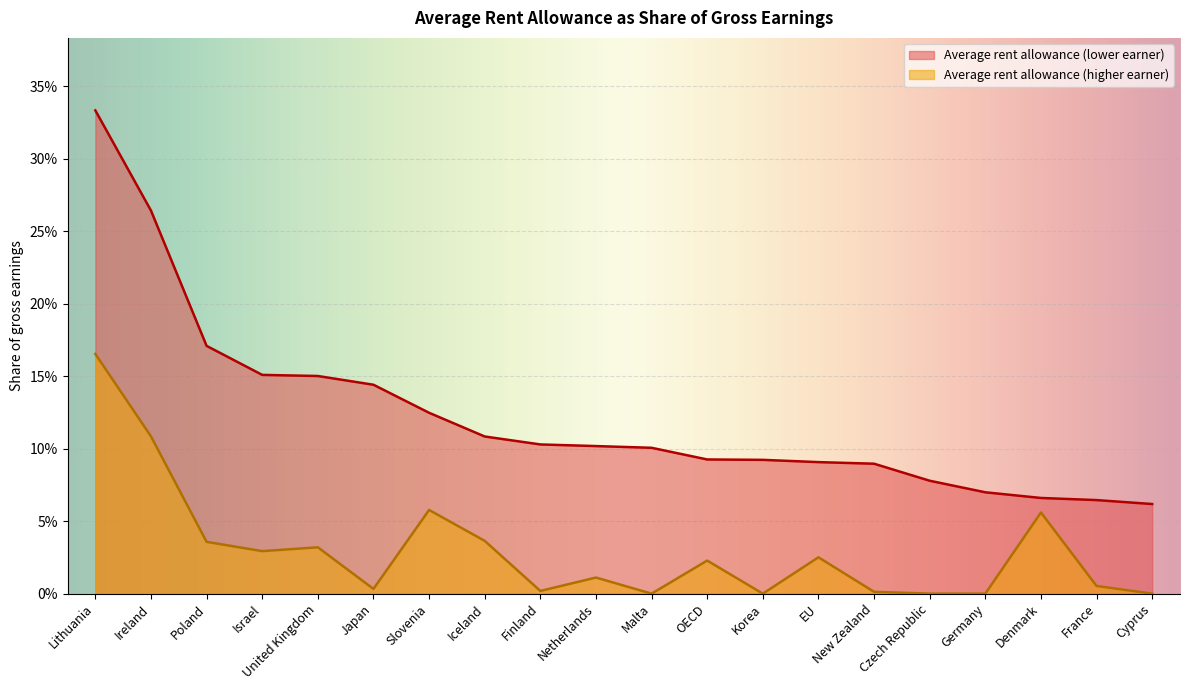

At Denmark, list the series in order from largest to smallest.

Average rent allowance (lower earner), Average rent allowance (higher earner)